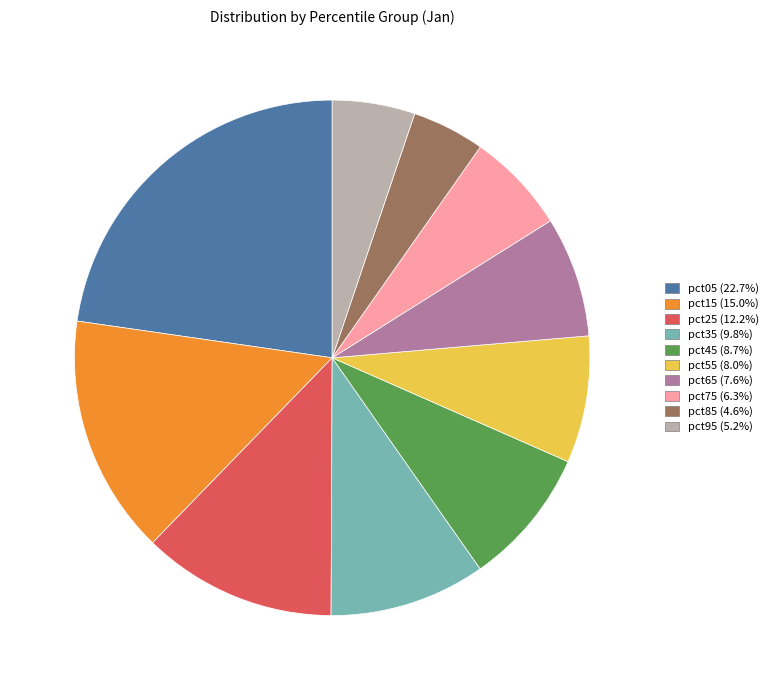

Do pct15 and pct25 together represent more than half of the pie?

No